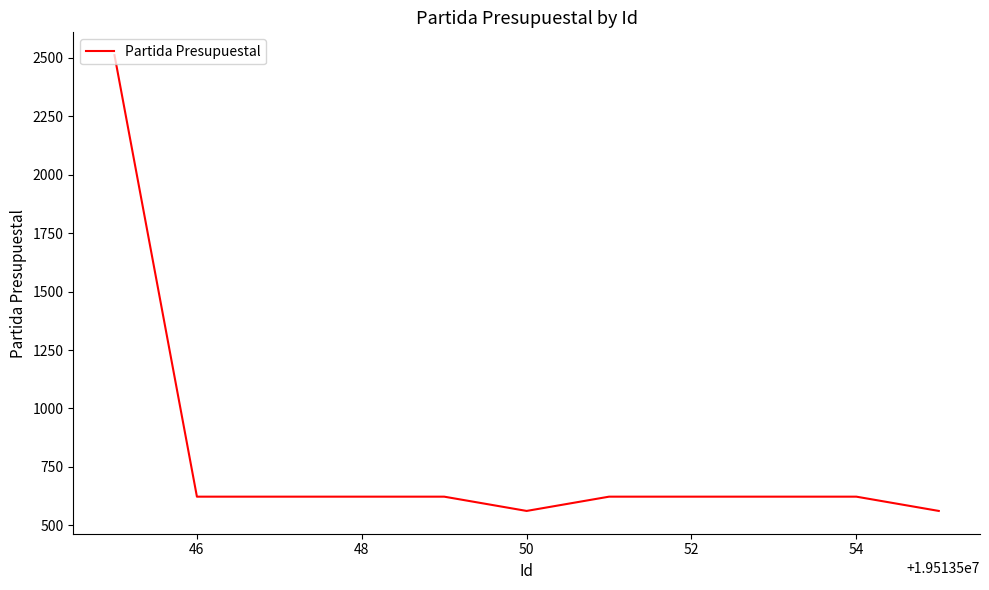

Reading right to left, transcribe all the data shown in this chart.

562	623	623	623	623	562	623	623	623	623	2511